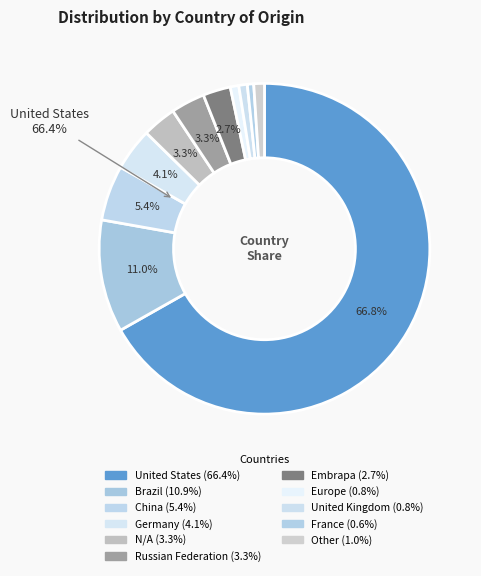

What is the change in value from France to Other?

+0.4